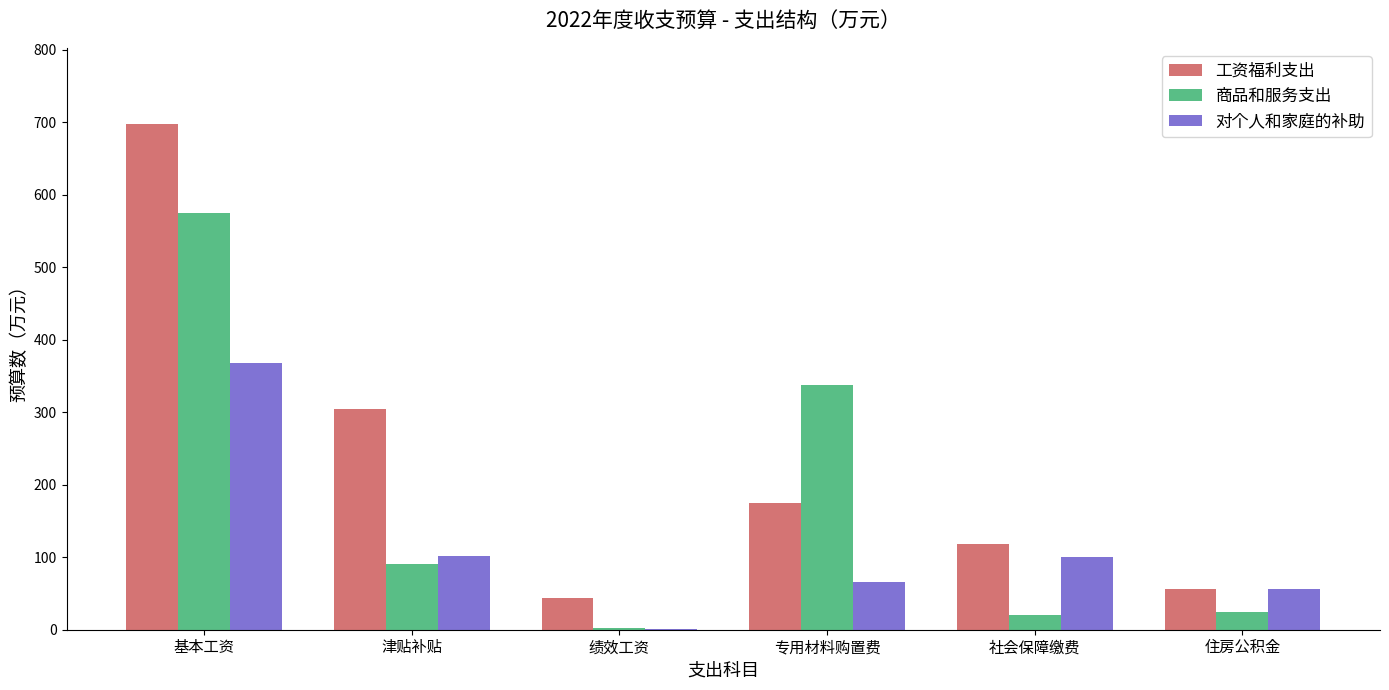

Which category has the highest value in the 工资福利支出 series?

基本工资